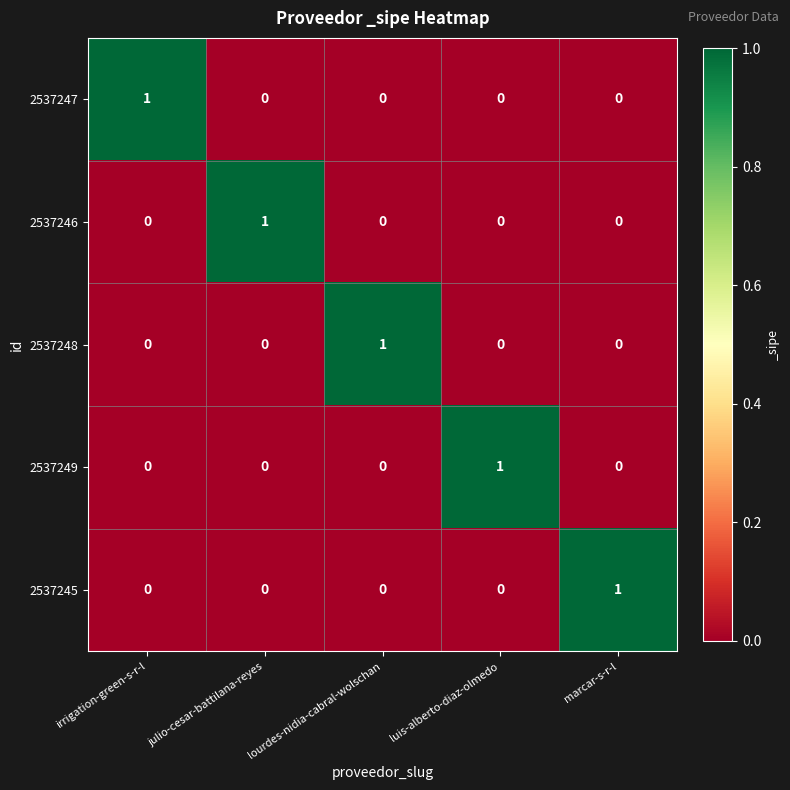

Count the number of categories in the chart.

5